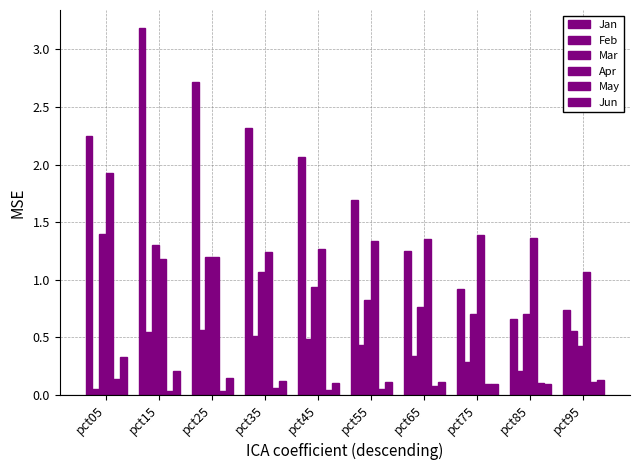

Reading left to right, list all the values displayed in this chart.

Jan: pct05=2.2	pct15=3.2	pct25=2.7	pct35=2.3	pct45=2.1	pct55=1.7	pct65=1.3	pct75=0.9	pct85=0.7	pct95=0.7
Feb: pct05=0.1	pct15=0.5	pct25=0.6	pct35=0.5	pct45=0.5	pct55=0.4	pct65=0.3	pct75=0.3	pct85=0.2	pct95=0.6
Mar: pct05=1.4	pct15=1.3	pct25=1.2	pct35=1.1	pct45=0.9	pct55=0.8	pct65=0.8	pct75=0.7	pct85=0.7	pct95=0.4
Apr: pct05=1.9	pct15=1.2	pct25=1.2	pct35=1.2	pct45=1.3	pct55=1.3	pct65=1.4	pct75=1.4	pct85=1.4	pct95=1.1
May: pct05=0.1	pct15=0.0	pct25=0.0	pct35=0.1	pct45=0.0	pct55=0.1	pct65=0.1	pct75=0.1	pct85=0.1	pct95=0.1
Jun: pct05=0.3	pct15=0.2	pct25=0.2	pct35=0.1	pct45=0.1	pct55=0.1	pct65=0.1	pct75=0.1	pct85=0.1	pct95=0.1